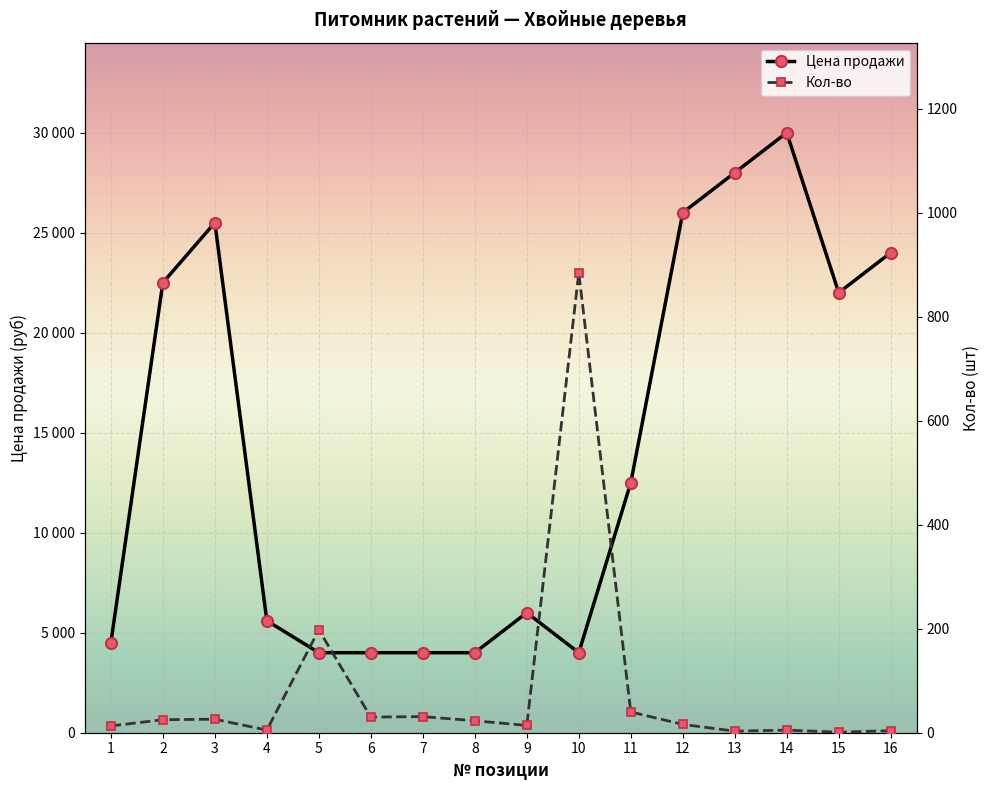

At which category is the sum across all series the highest?

14